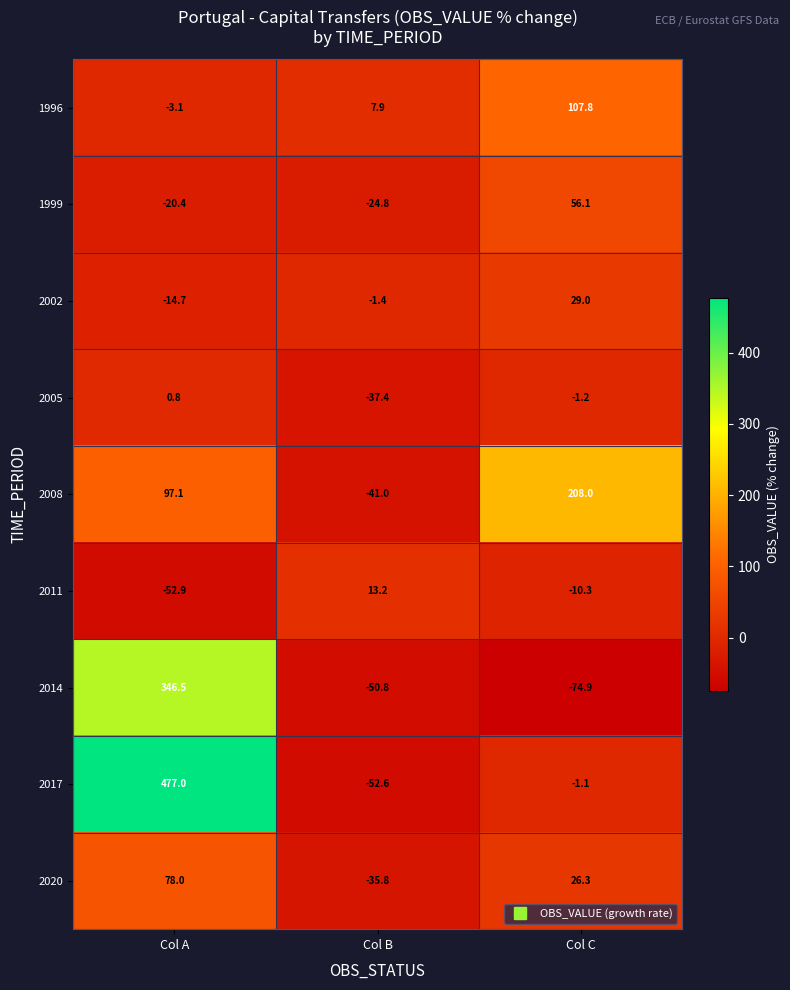

Which series has the largest range (max minus min)?

2017